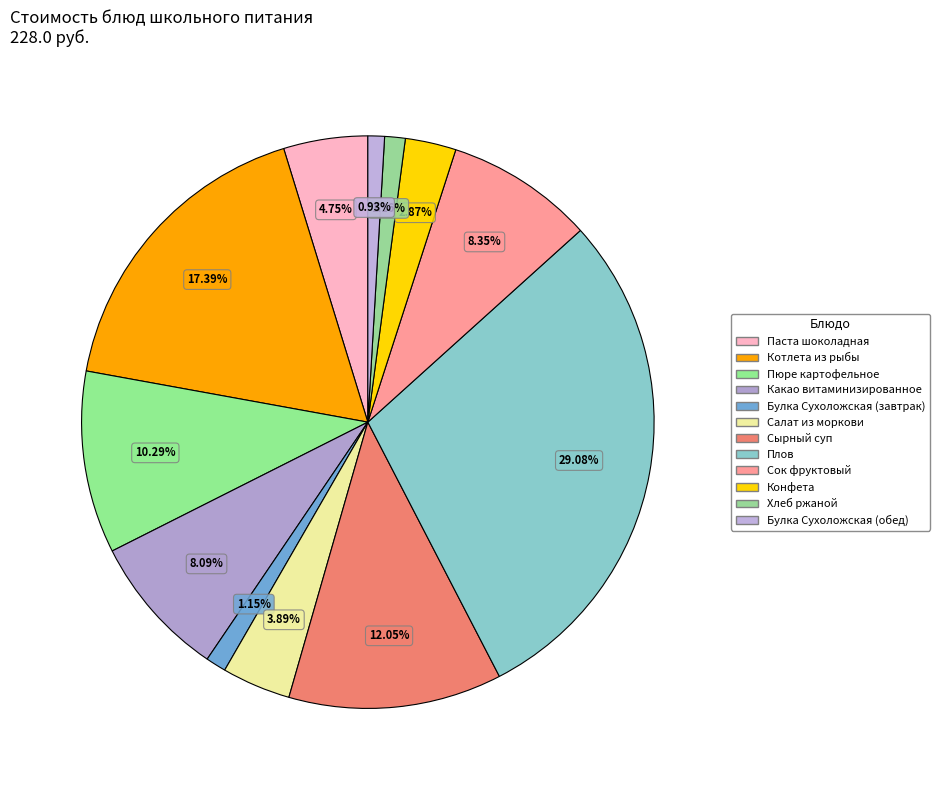

Between Сырный суп and Булка Сухоложская (завтрак), which is larger?

Сырный суп